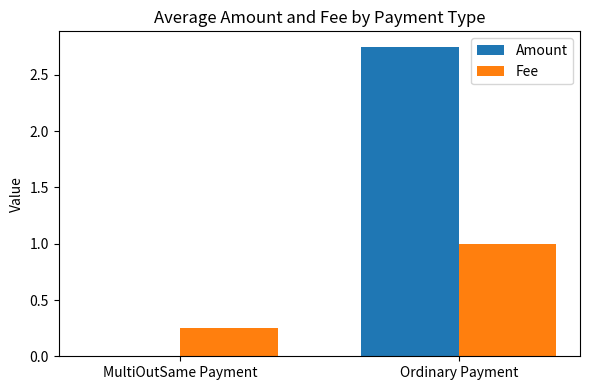

Which series has the largest range (max minus min)?

Amount